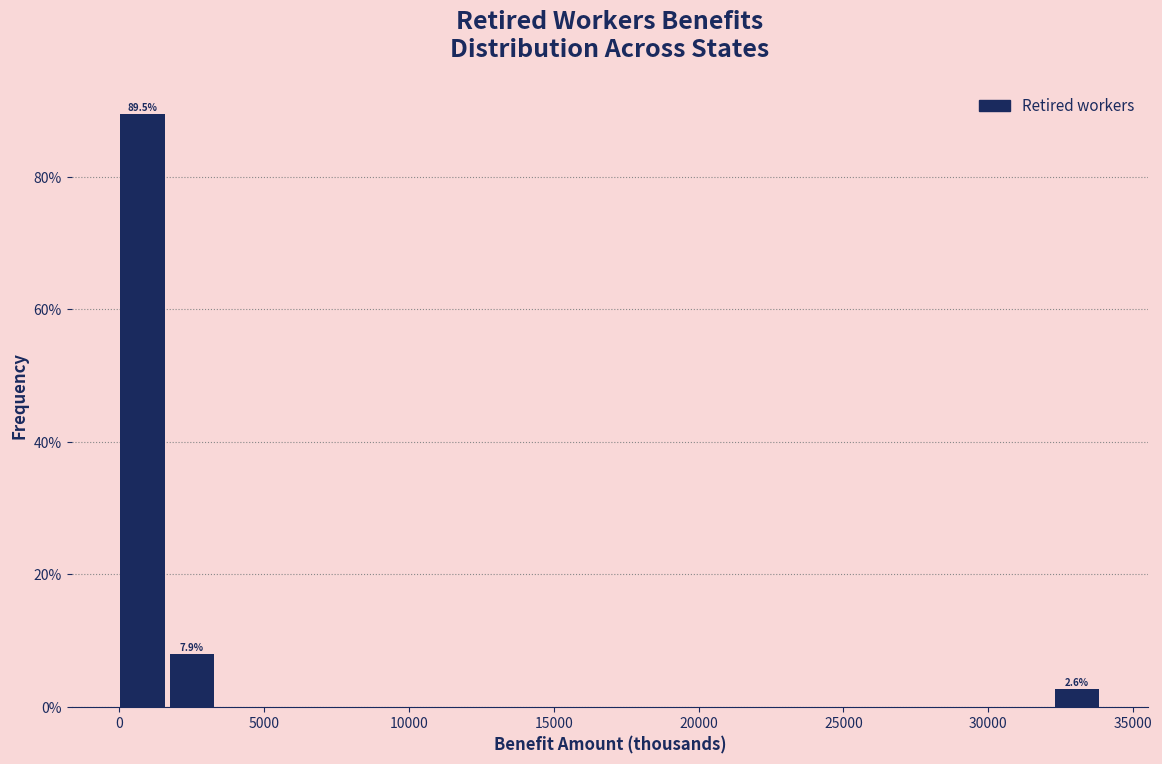

Read against the x-axis, roughly where is the centre of the tallest bar?

1000